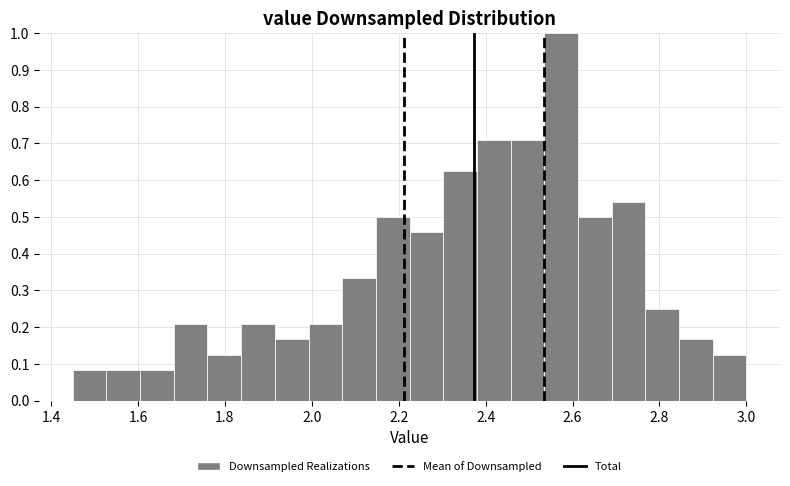

Around what value on the x-axis is the tallest bar? Give the approximate position of its centre, as read against the axis.

2.58